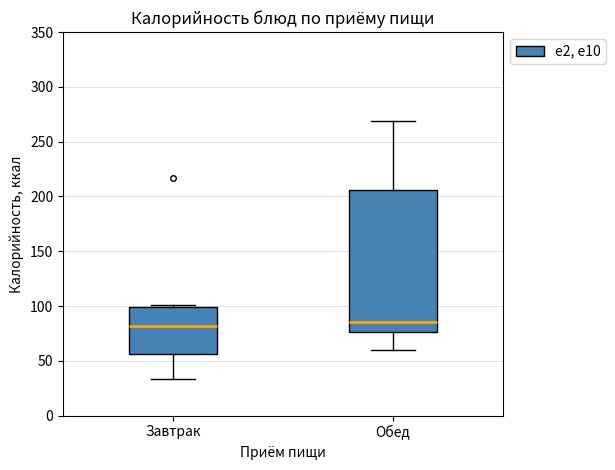

Comparing the boxes themselves (not the whiskers), which one is the tallest?

Обед